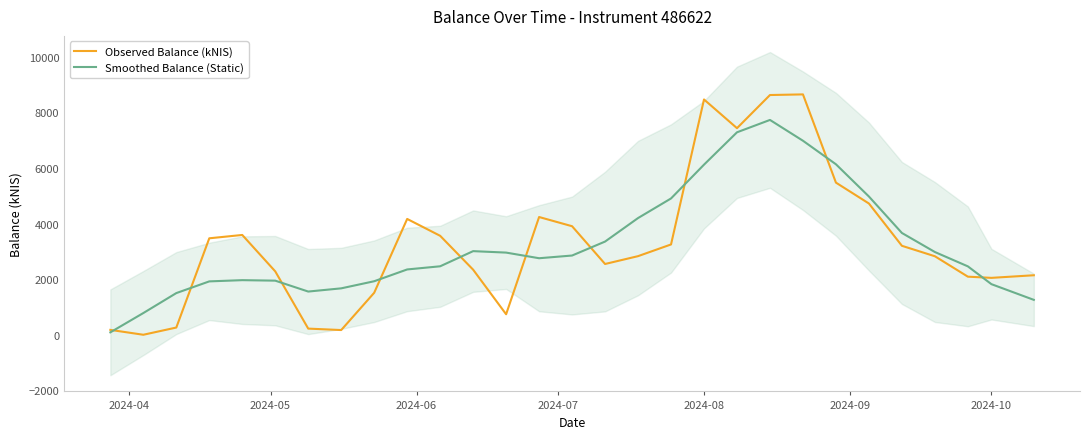

What is the highest value of the Observed Balance (kNIS) series?

8642.8